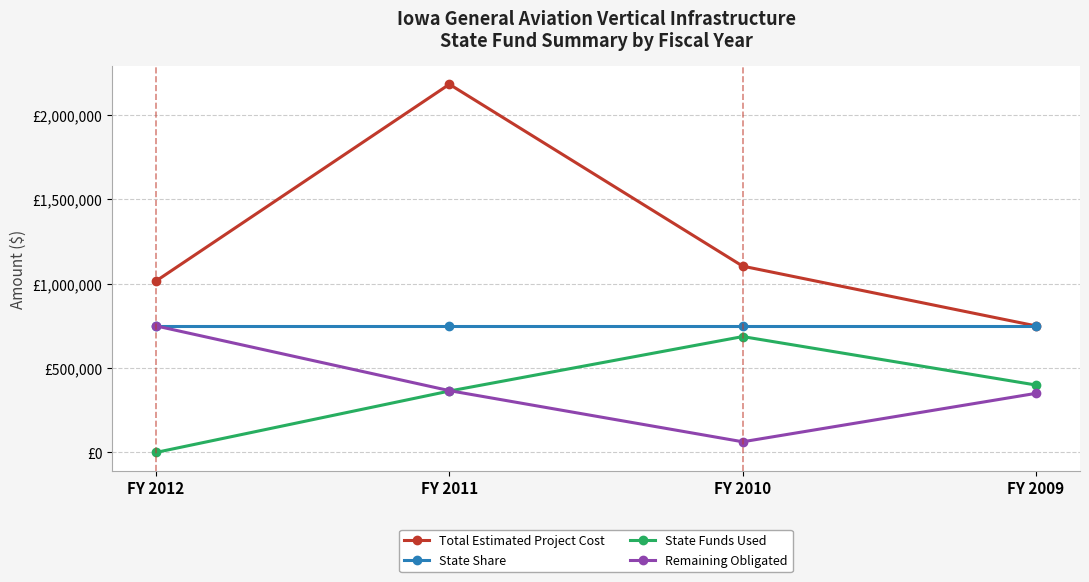

What are all the series names shown in the legend?

Total Estimated Project Cost, State Share, State Funds Used, Remaining Obligated